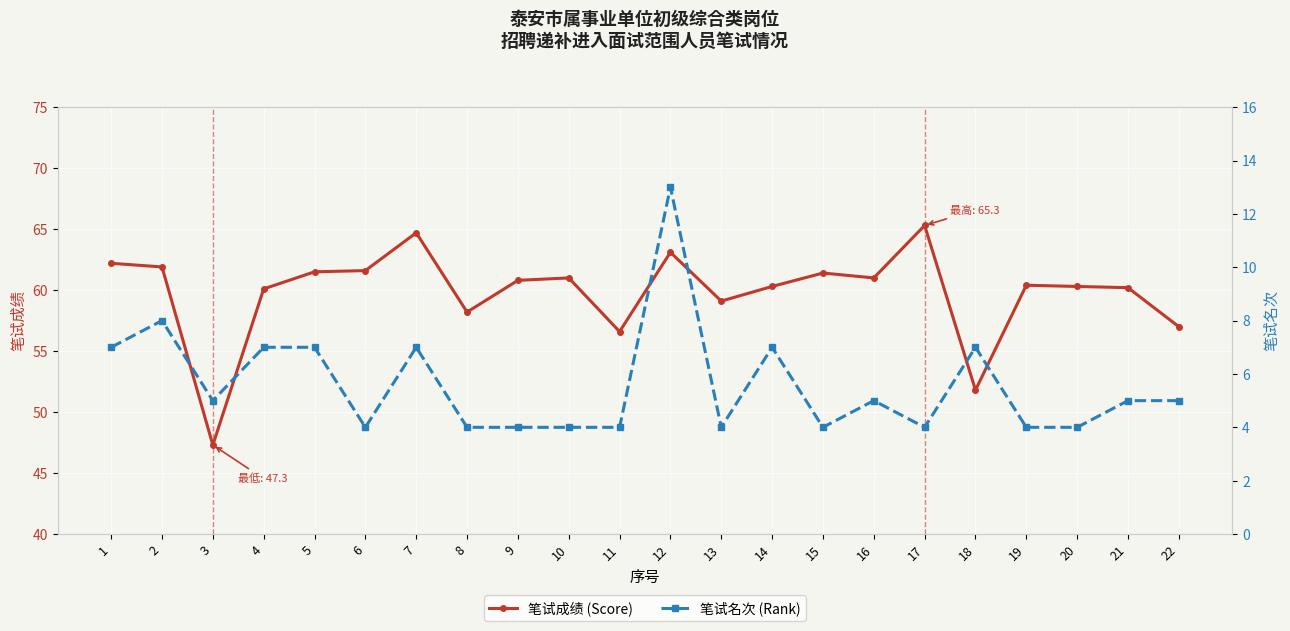

At which label is 笔试成绩 (Score) closest to 56?

11